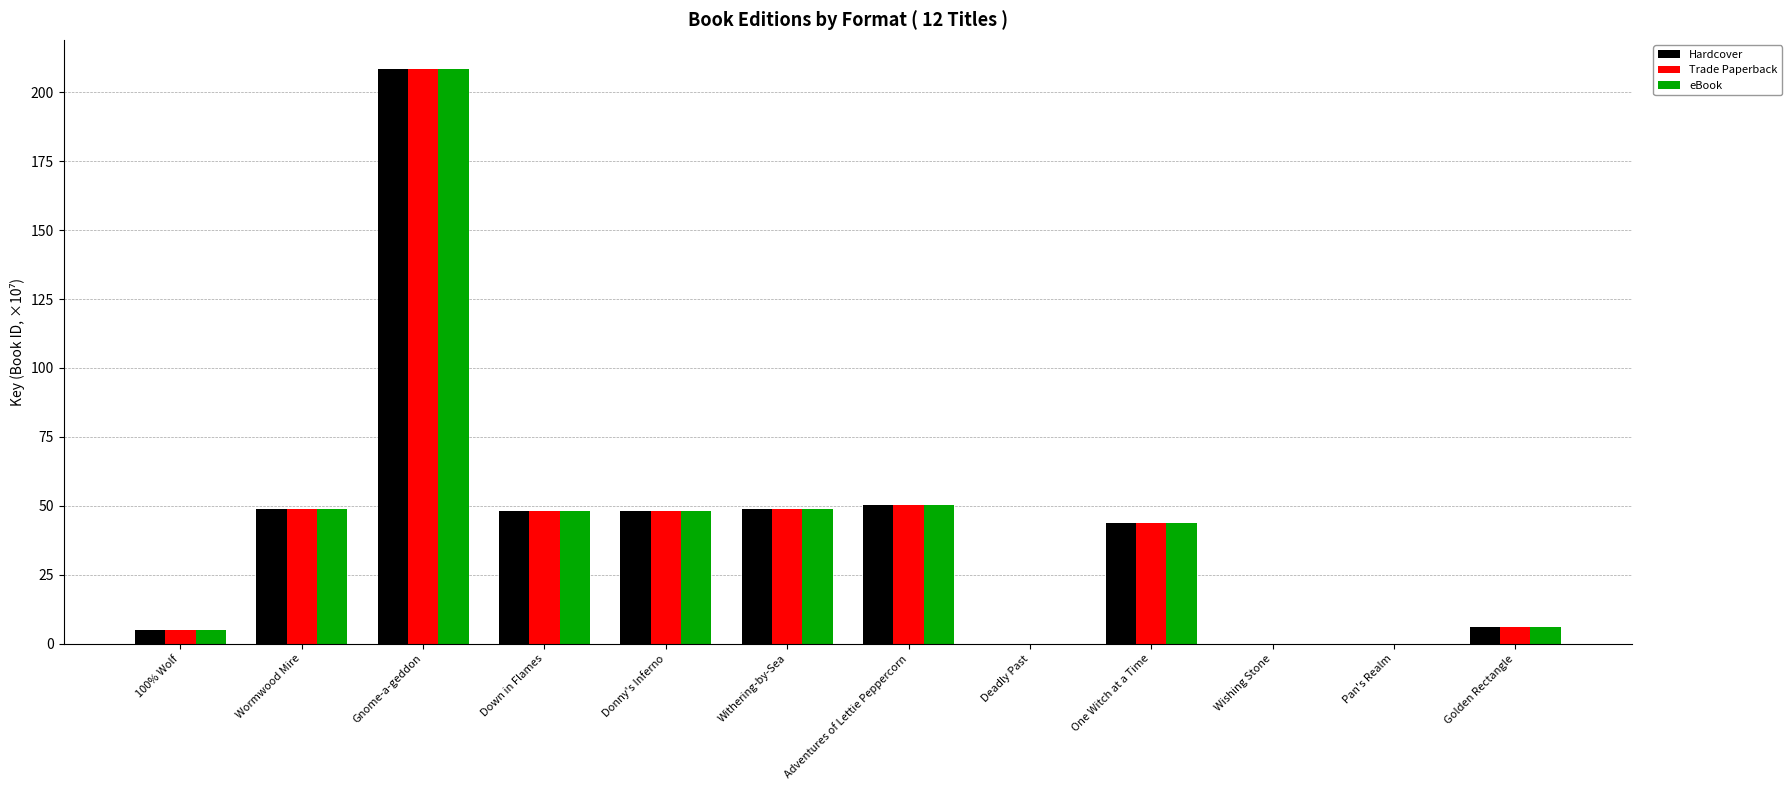

At which category is the sum across all series the highest?

Gnome-a-geddon